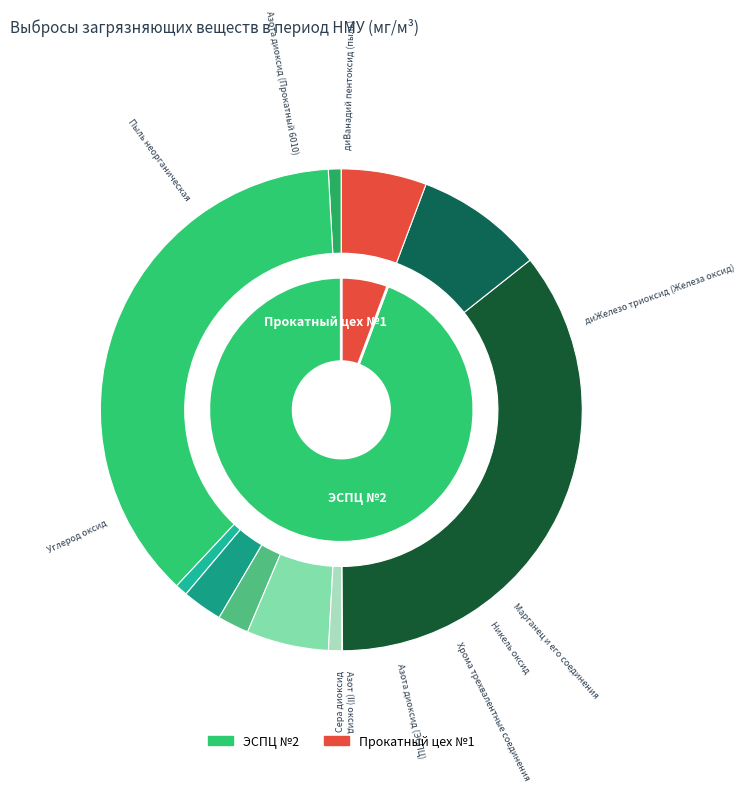

To the nearest percent, what is the difference between the largest and smallest slice percentages?

37%